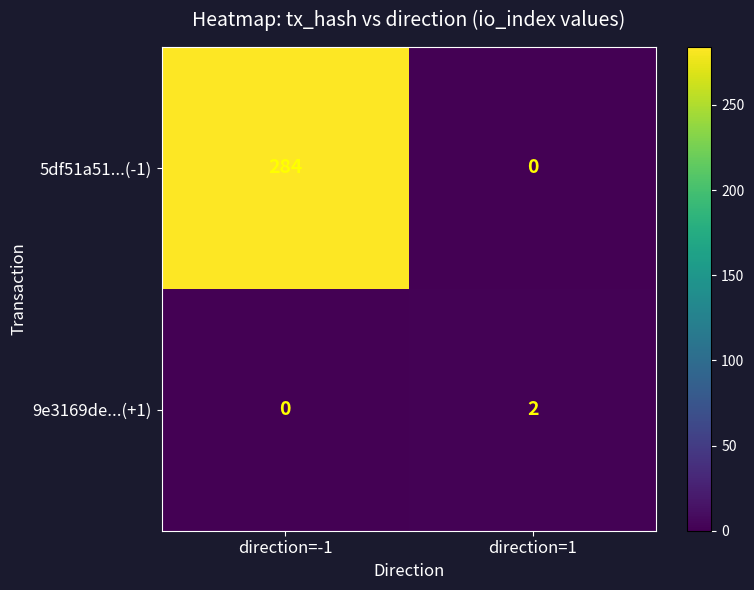

Is it true that 9e3169de...(+1) equals 3 at direction=1?

False